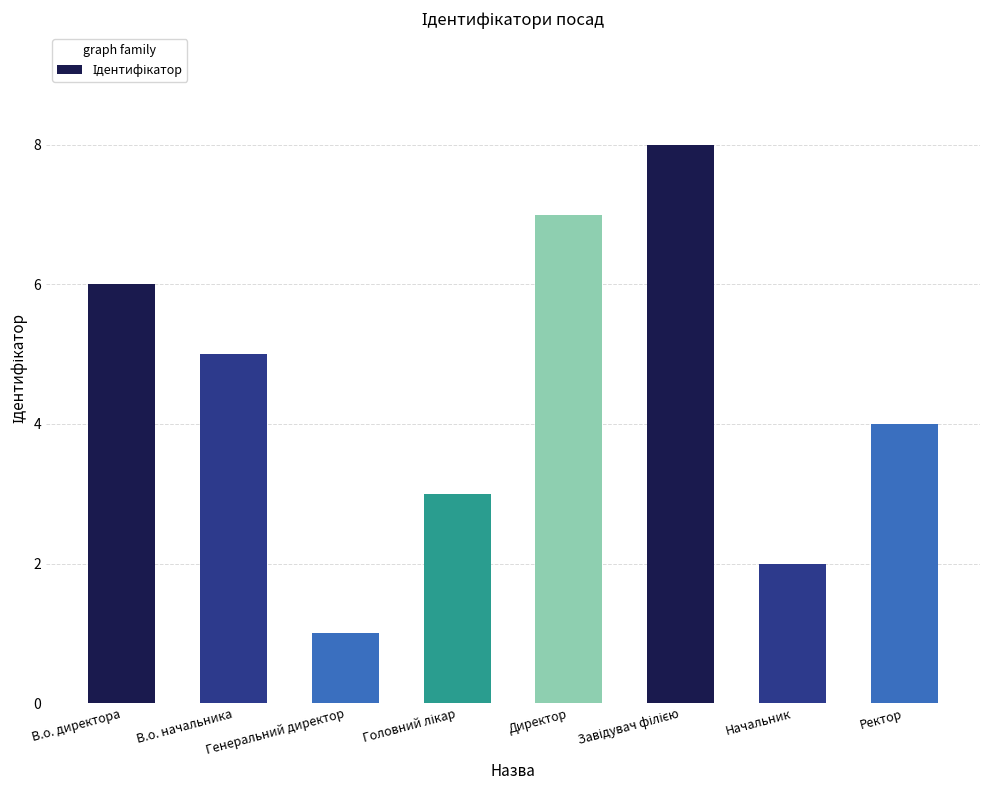

What is the sum of all values?

36